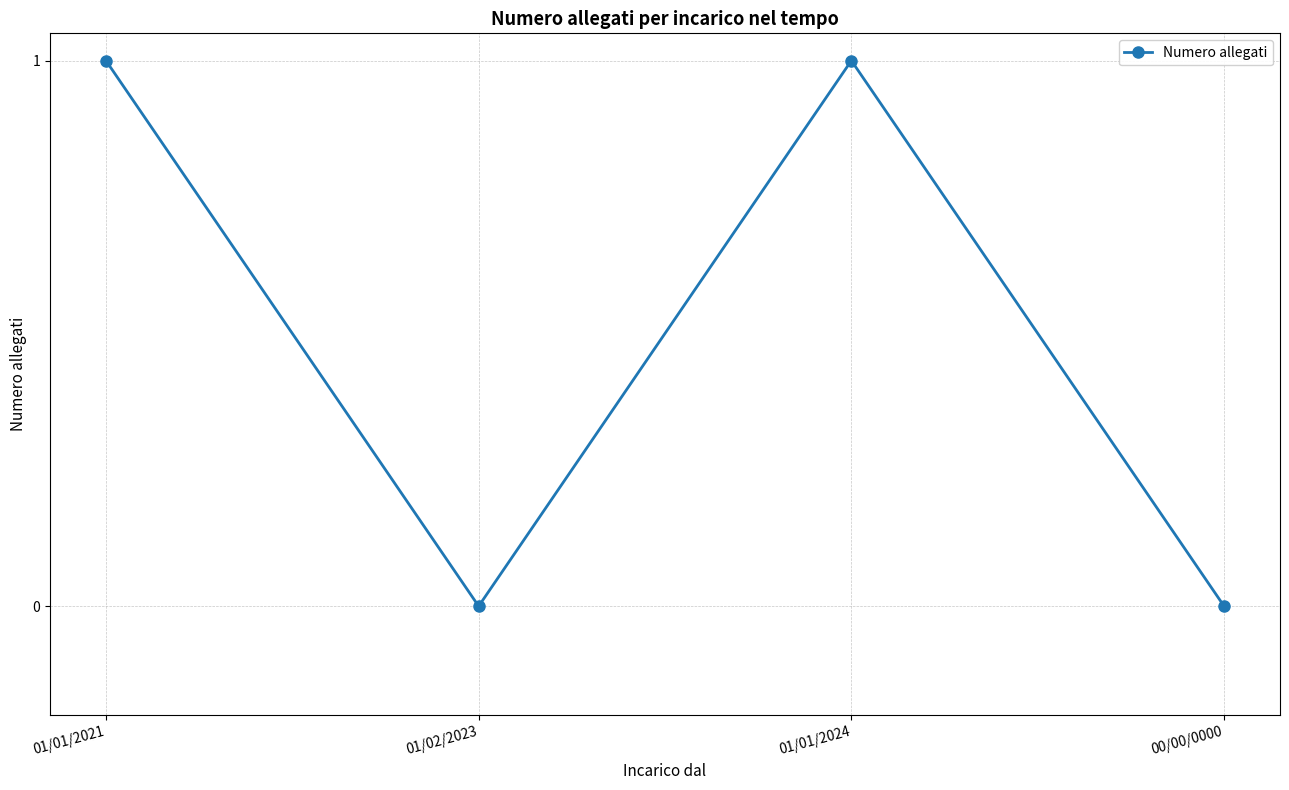

Approximately how many times larger is the value at 01/01/2021 compared to 01/01/2024?

1.0